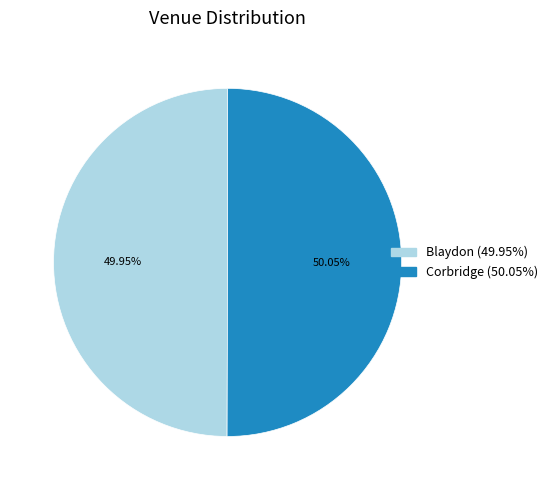

What is the ratio of the value at Corbridge to the value at Blaydon?

1.0